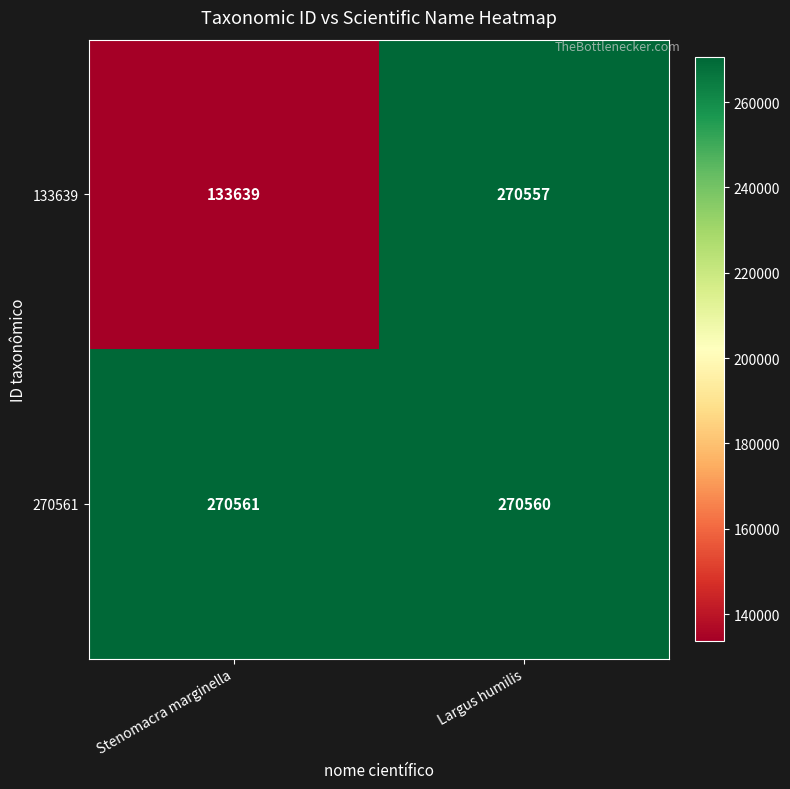

True or false: 270561 has a value of 152449 at Stenomacra marginella.

False